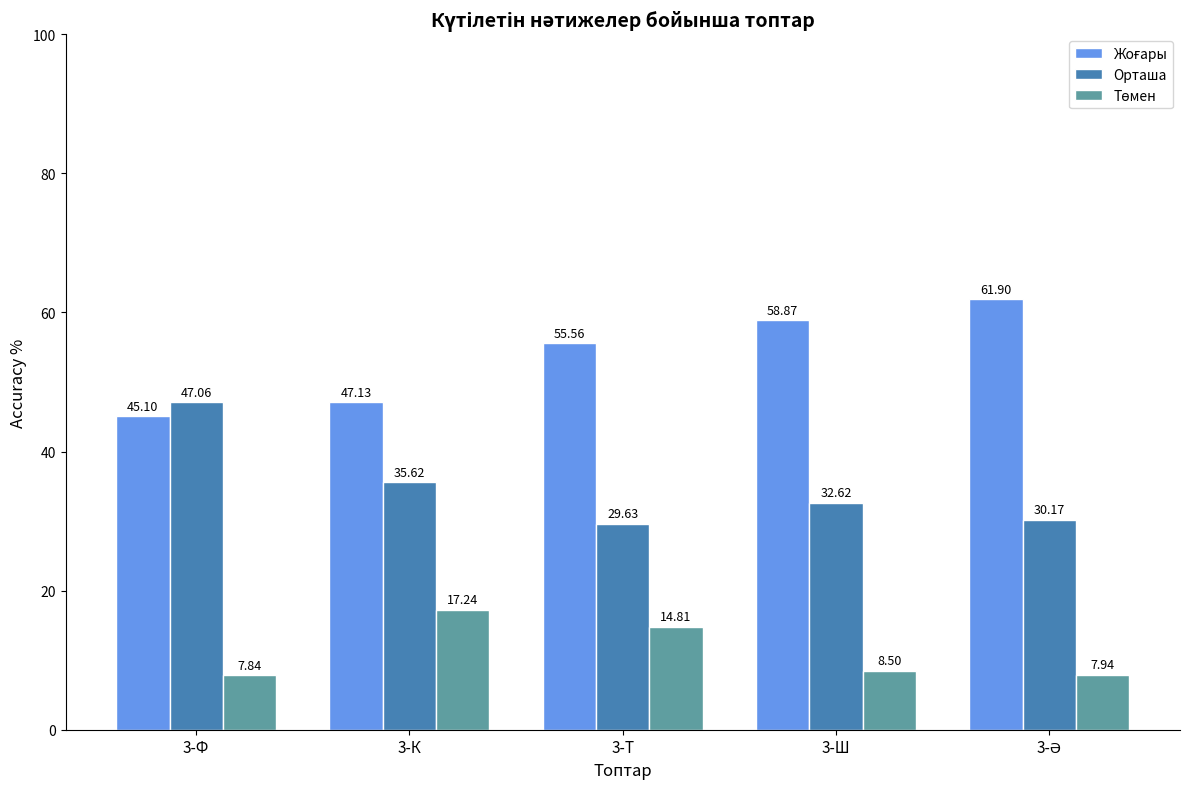

What is the total value across all series at 3-Ф?

100.0